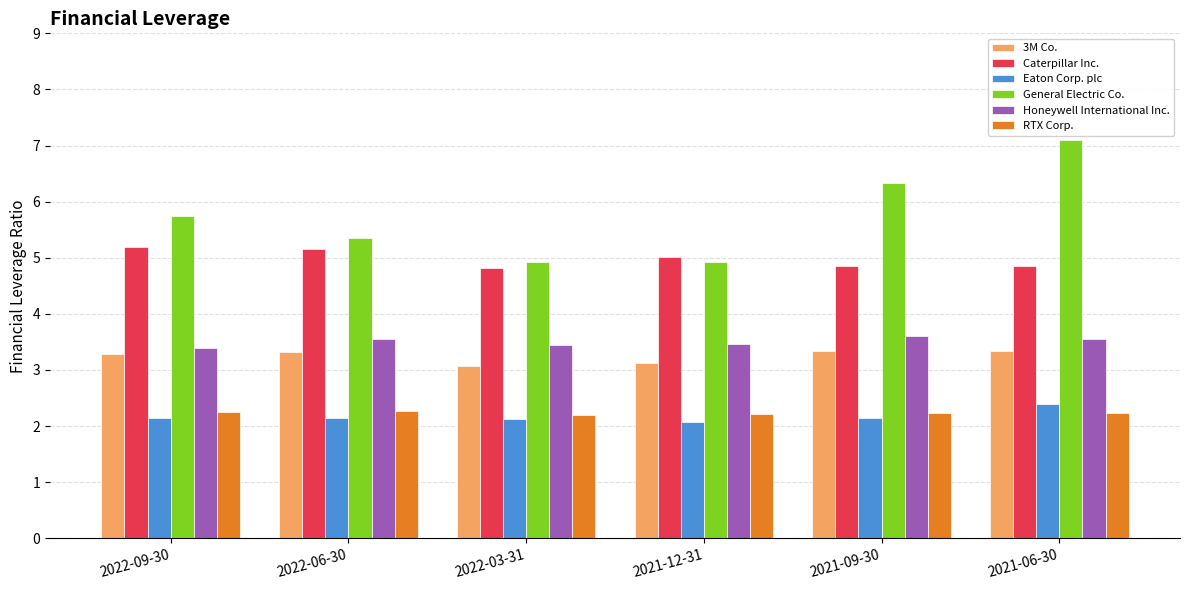

True or false: Honeywell International Inc. has a value of 3.4 at 2022-09-30.

True